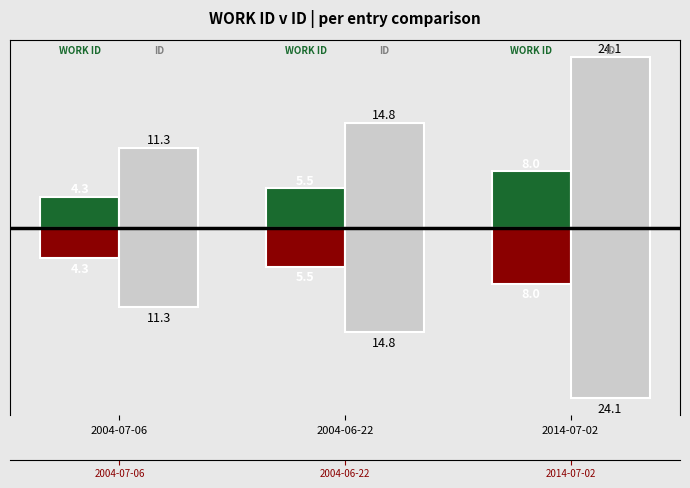

What is the sum of all WORK ID values?

17.8